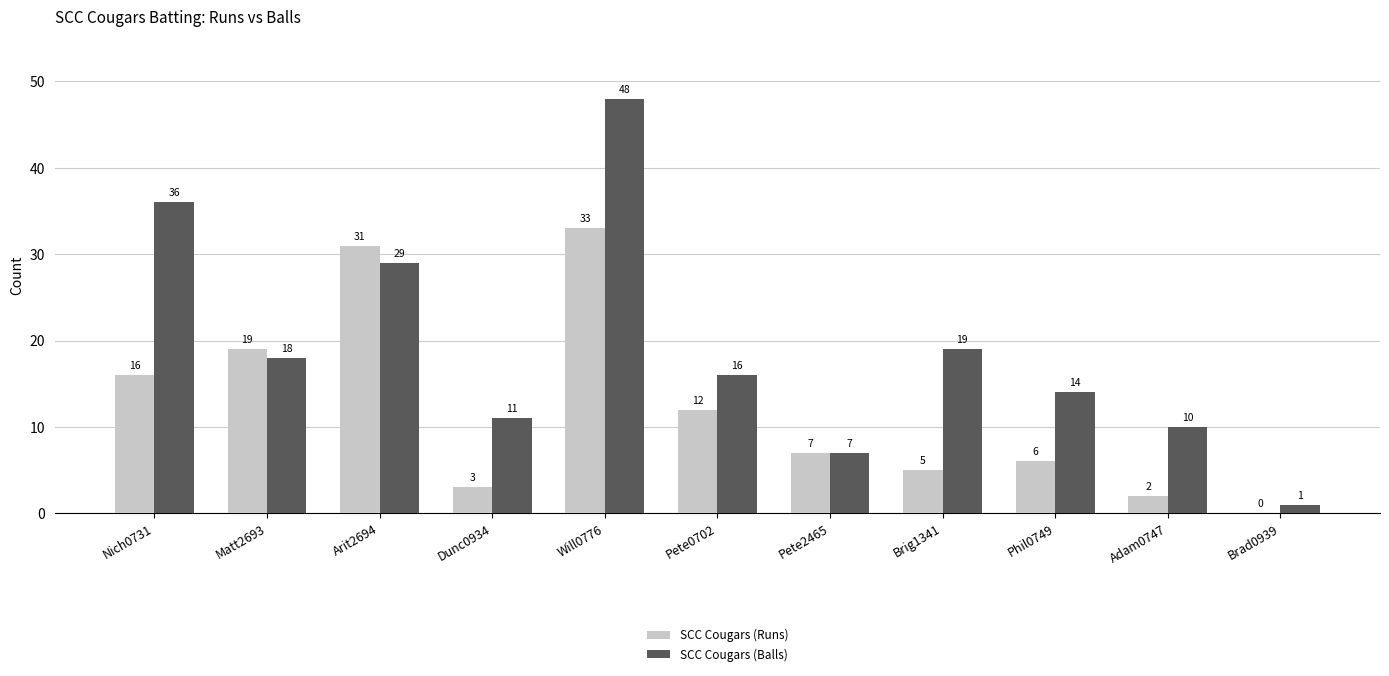

Where is SCC Cougars (Runs) nearest to the value 16?

Nich0731